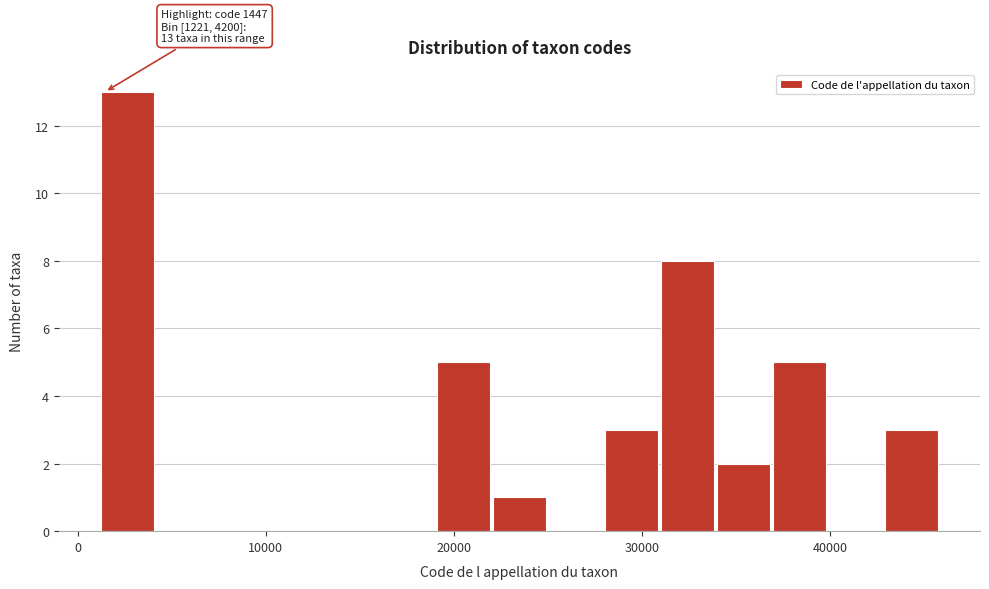

Around what value on the x-axis is the tallest bar? Give the approximate position of its centre, as read against the axis.

3000